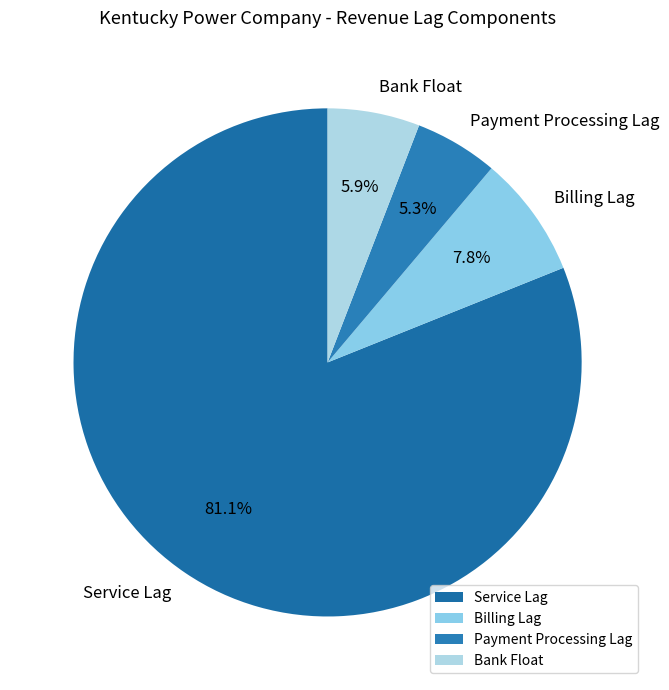

Which has a higher value, Payment Processing Lag or Billing Lag?

Billing Lag